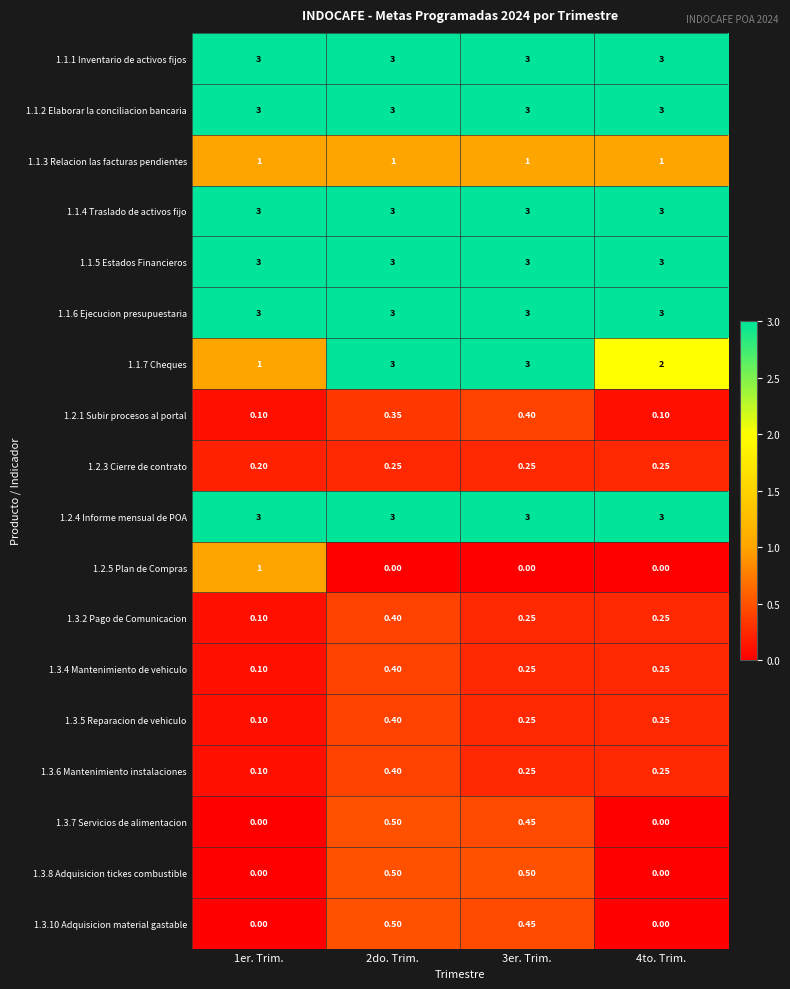

Reading left to right, extract all data points from this chart.

1.1.1 Inventario de activos fijos: 1er. Trim.=3.0	2do. Trim.=3.0	3er. Trim.=3.0	4to. Trim.=3.0
1.1.2 Elaborar la conciliacion bancaria: 1er. Trim.=3.0	2do. Trim.=3.0	3er. Trim.=3.0	4to. Trim.=3.0
1.1.3 Relacion las facturas pendientes: 1er. Trim.=1.0	2do. Trim.=1.0	3er. Trim.=1.0	4to. Trim.=1.0
1.1.4 Traslado de activos fijo: 1er. Trim.=3.0	2do. Trim.=3.0	3er. Trim.=3.0	4to. Trim.=3.0
1.1.5 Estados Financieros: 1er. Trim.=3.0	2do. Trim.=3.0	3er. Trim.=3.0	4to. Trim.=3.0
1.1.6 Ejecucion presupuestaria: 1er. Trim.=3.0	2do. Trim.=3.0	3er. Trim.=3.0	4to. Trim.=3.0
1.1.7 Cheques: 1er. Trim.=1.0	2do. Trim.=3.0	3er. Trim.=3.0	4to. Trim.=2.0
1.2.1 Subir procesos al portal: 1er. Trim.=0.1	2do. Trim.=0.3	3er. Trim.=0.4	4to. Trim.=0.1
1.2.3 Cierre de contrato: 1er. Trim.=0.2	2do. Trim.=0.2	3er. Trim.=0.2	4to. Trim.=0.2
1.2.4 Informe mensual de POA: 1er. Trim.=3.0	2do. Trim.=3.0	3er. Trim.=3.0	4to. Trim.=3.0
1.2.5 Plan de Compras: 1er. Trim.=1.0	2do. Trim.=0.0	3er. Trim.=0.0	4to. Trim.=0.0
1.3.2 Pago de Comunicacion: 1er. Trim.=0.1	2do. Trim.=0.4	3er. Trim.=0.2	4to. Trim.=0.2
1.3.4 Mantenimiento de vehiculo: 1er. Trim.=0.1	2do. Trim.=0.4	3er. Trim.=0.2	4to. Trim.=0.2
1.3.5 Reparacion de vehiculo: 1er. Trim.=0.1	2do. Trim.=0.4	3er. Trim.=0.2	4to. Trim.=0.2
1.3.6 Mantenimiento instalaciones: 1er. Trim.=0.1	2do. Trim.=0.4	3er. Trim.=0.2	4to. Trim.=0.2
1.3.7 Servicios de alimentacion: 1er. Trim.=0.0	2do. Trim.=0.5	3er. Trim.=0.5	4to. Trim.=0.0
1.3.8 Adquisicion tickes combustible: 1er. Trim.=0.0	2do. Trim.=0.5	3er. Trim.=0.5	4to. Trim.=0.0
1.3.10 Adquisicion material gastable: 1er. Trim.=0.0	2do. Trim.=0.5	3er. Trim.=0.5	4to. Trim.=0.0